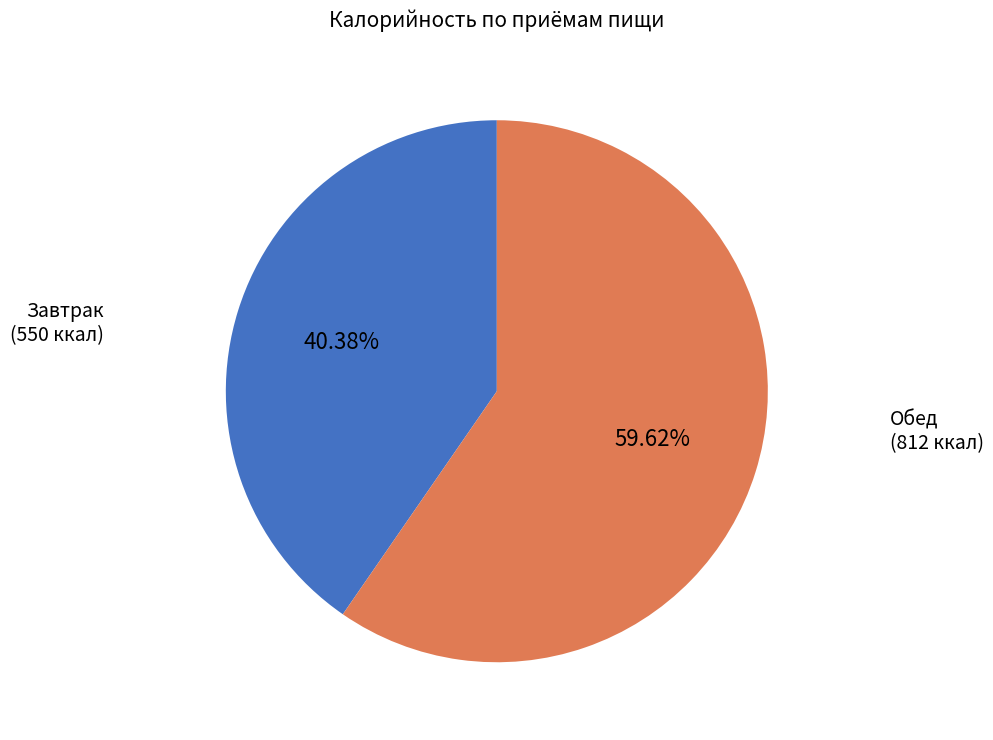

Count the number of slices in the pie.

2